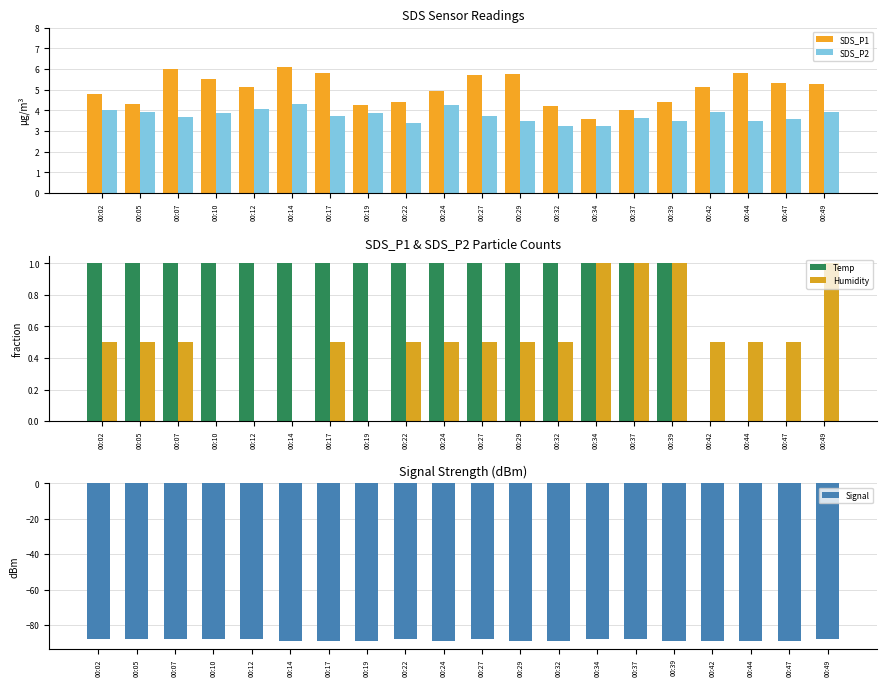

At how many categories does at least one series exceed -52?

20